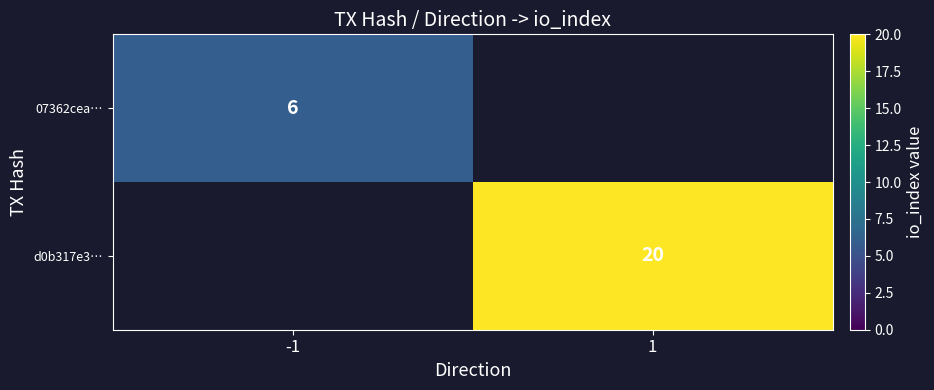

The d0b317e3… series shows 12 at 1. True or false?

False